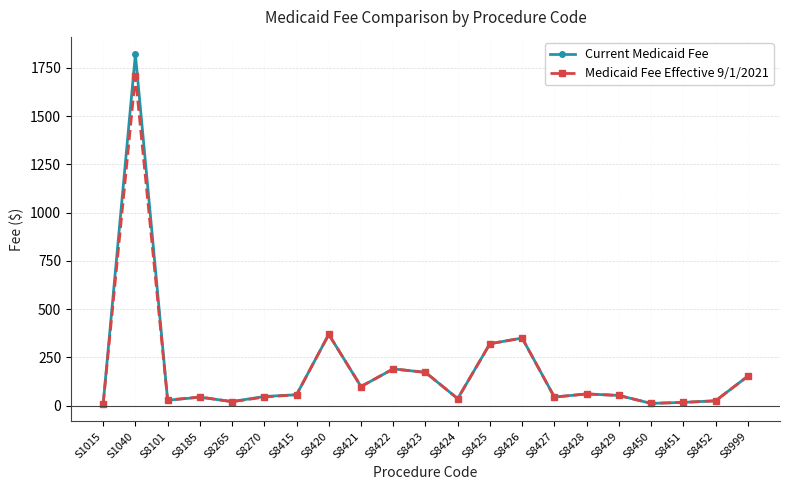

At which label is Current Medicaid Fee closest to 914?

S8420